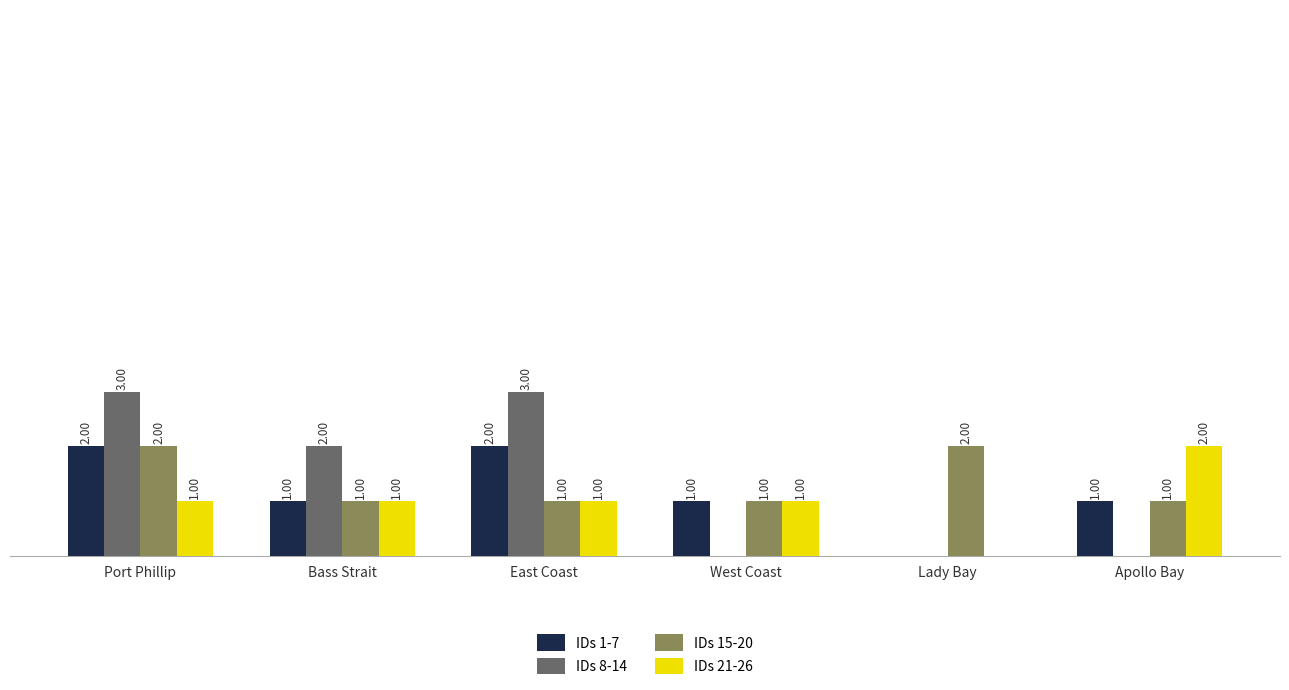

At which category is the sum across all series the highest?

Port Phillip